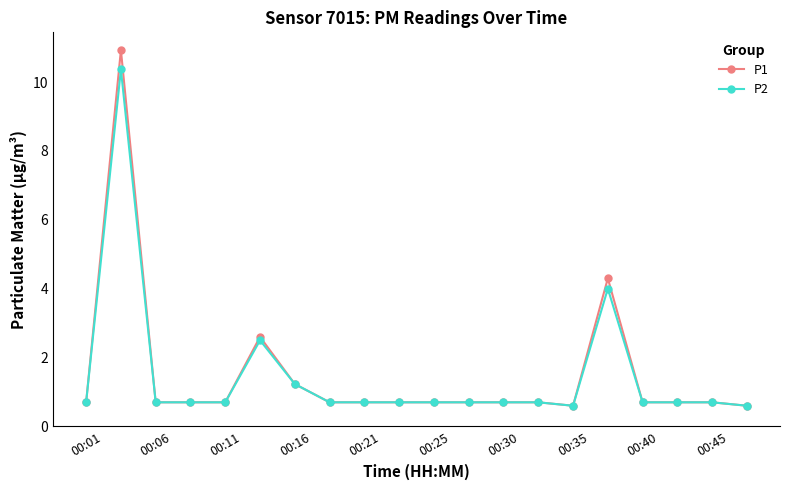

How many series are shown in this chart?

2